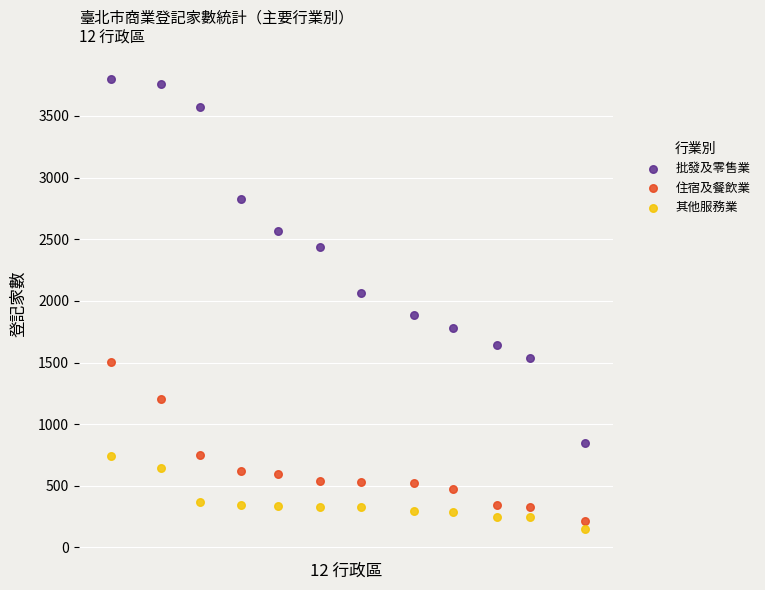

Which series has the widest spread of Y values?

批發及零售業